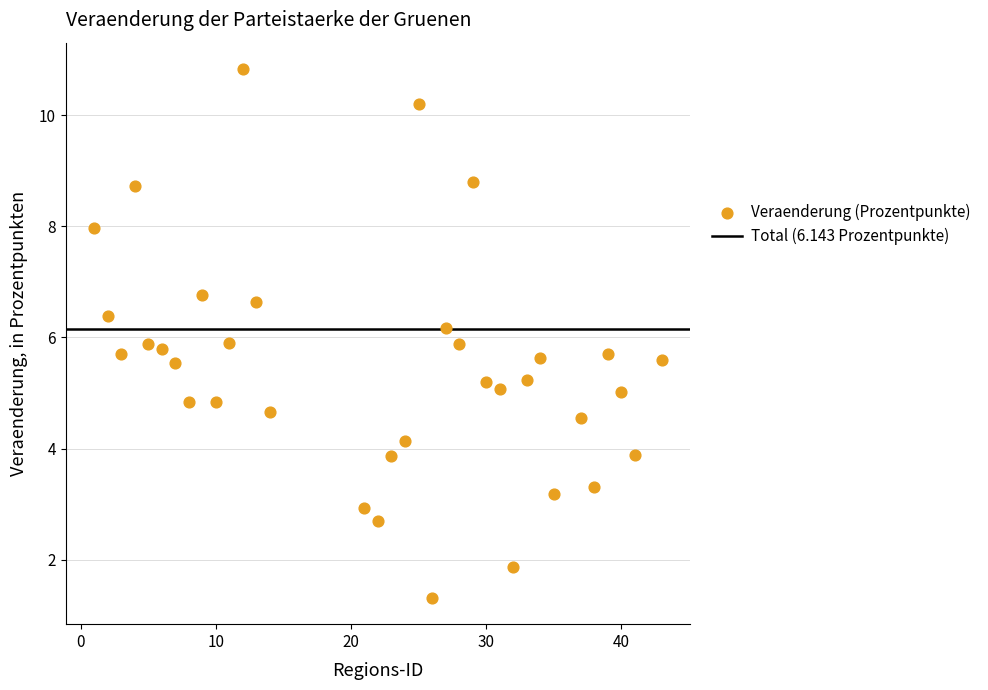

What is the range of X values (max minus min)?

42.0